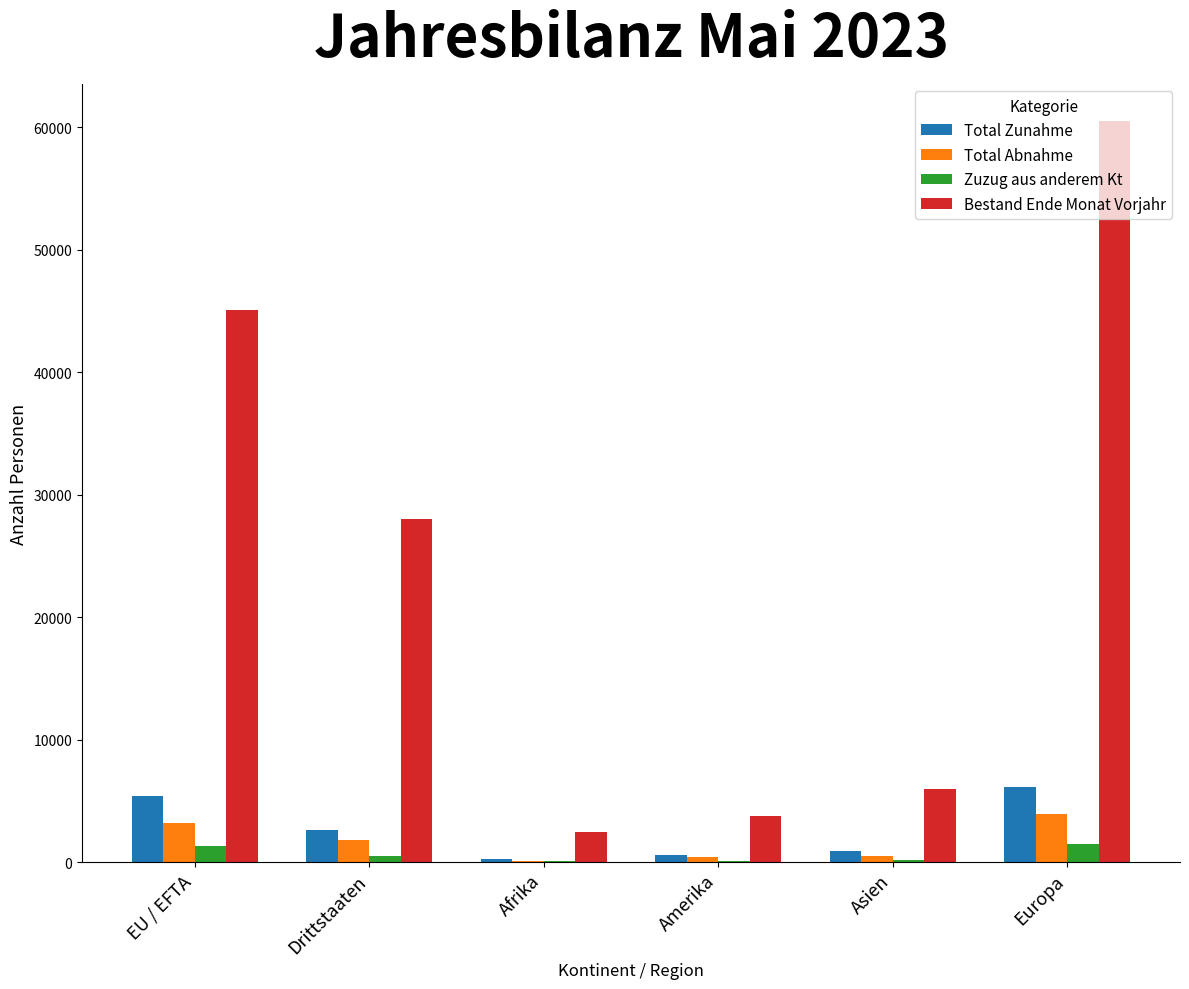

Are the bars grouped side by side (vs. stacked)?

Yes